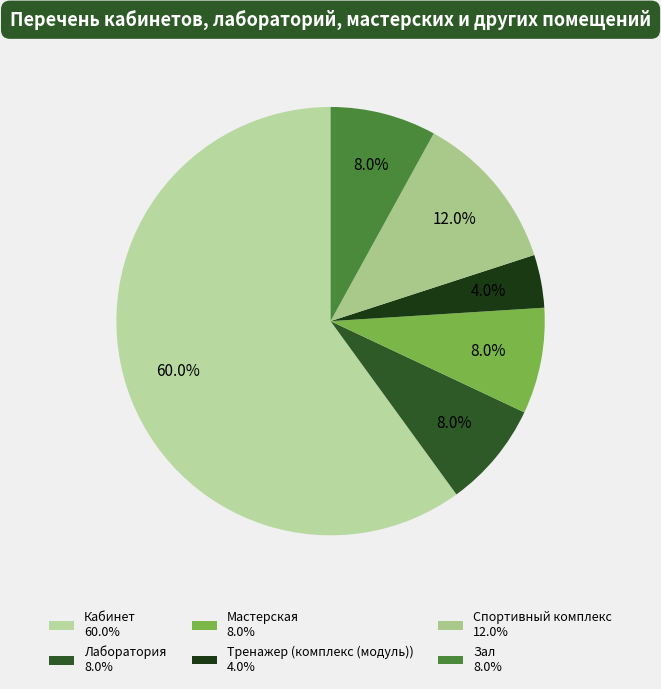

Do Зал and Спортивный комплекс together represent more than half of the pie?

No